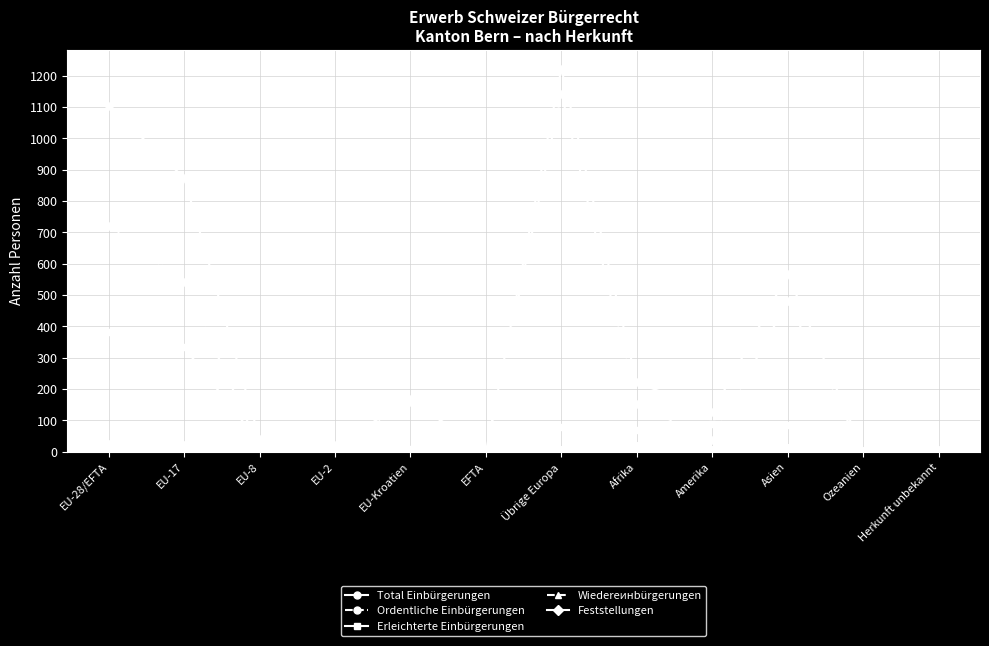

Where is the first local maximum for Total Einbürgerungen?

EU-Kroatien